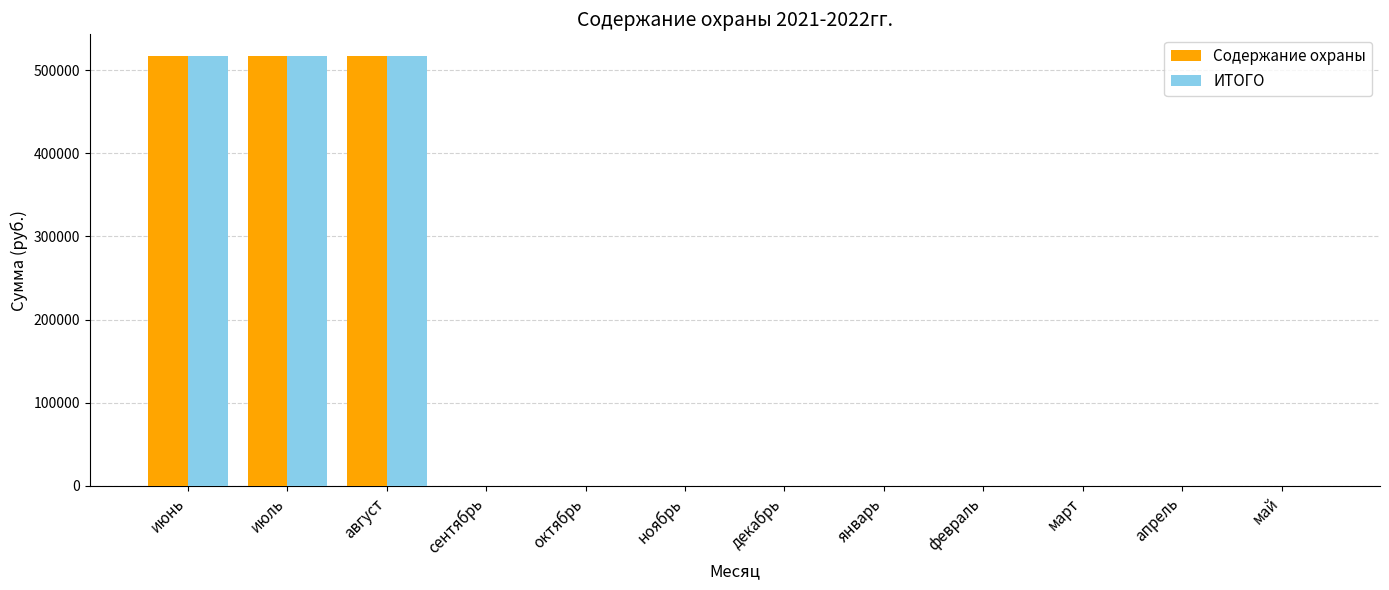

What is the maximum value for Содержание охраны?

517121.4